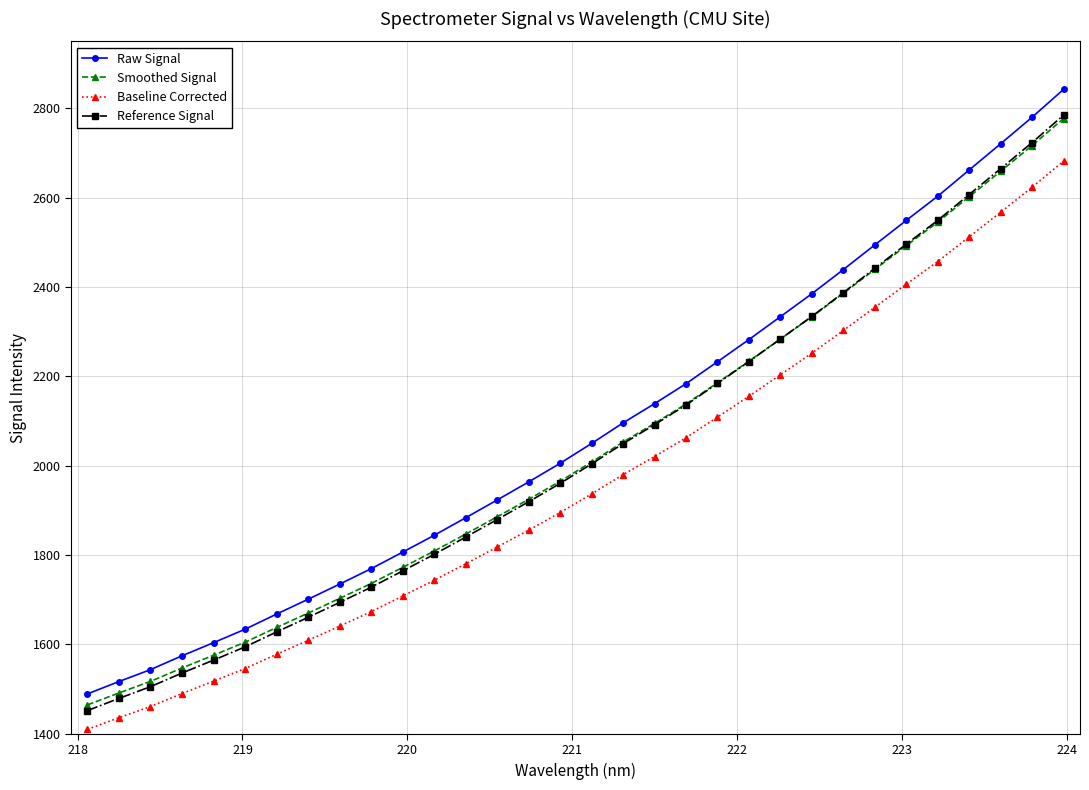

True or false: Smoothed Signal has more than 2 points higher than both neighbors.

False